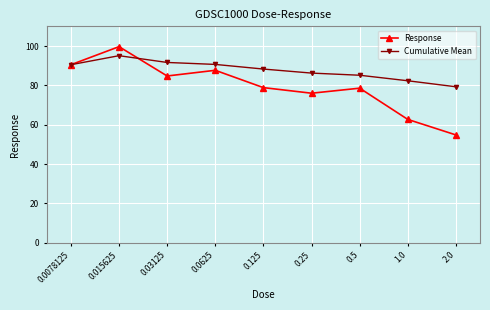

At which category does Cumulative Mean reach its first local peak?

0.015625